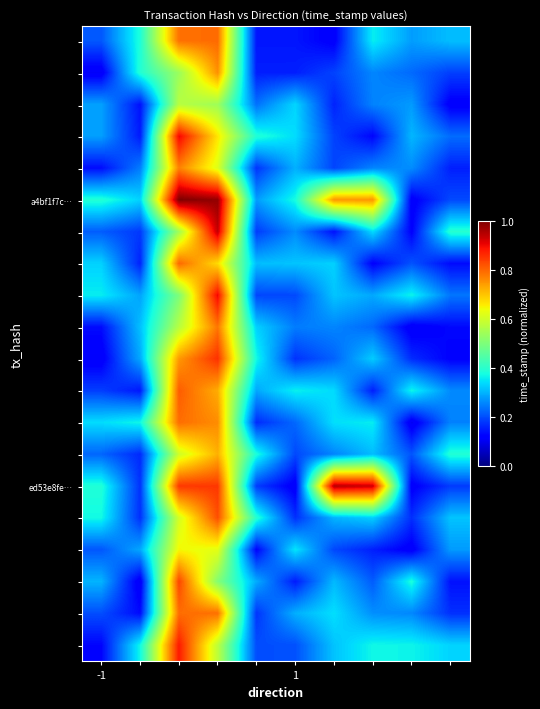

How many data points does each series have?

10